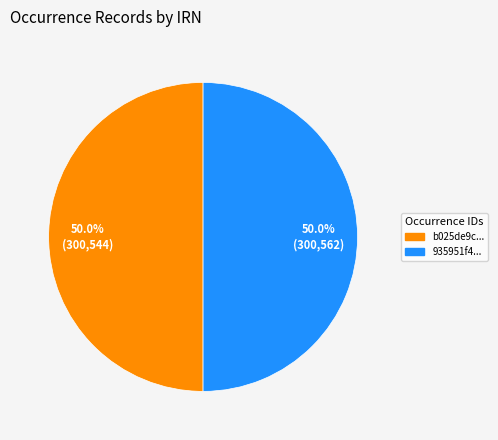

What is the total percentage of b025de9c... and 935951f4...?

100.0%